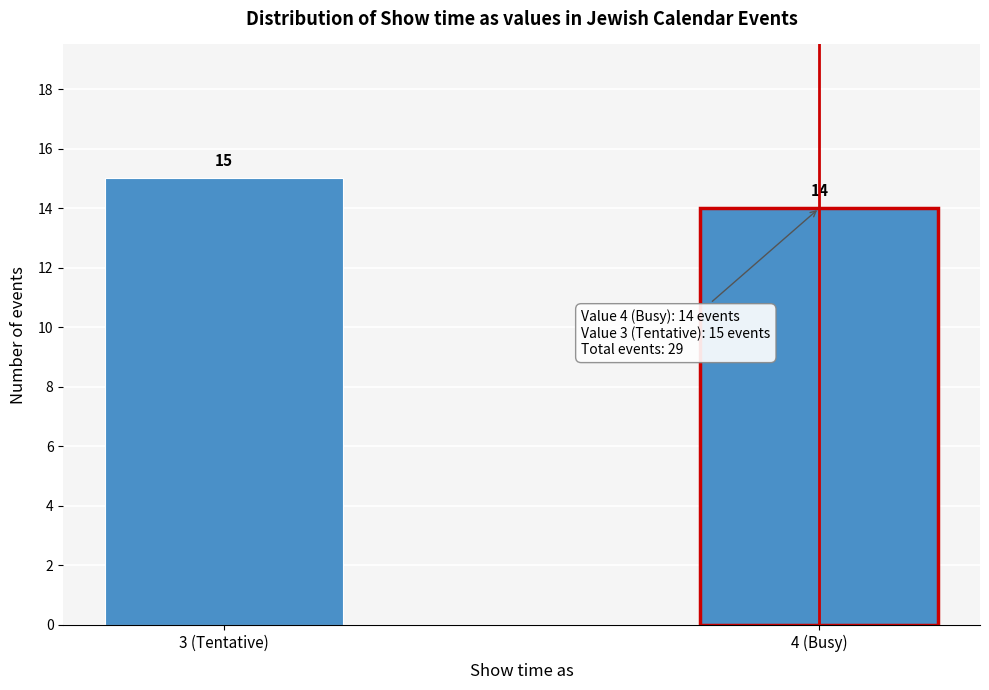

Reading left to right, extract all data points from this chart.

15	14